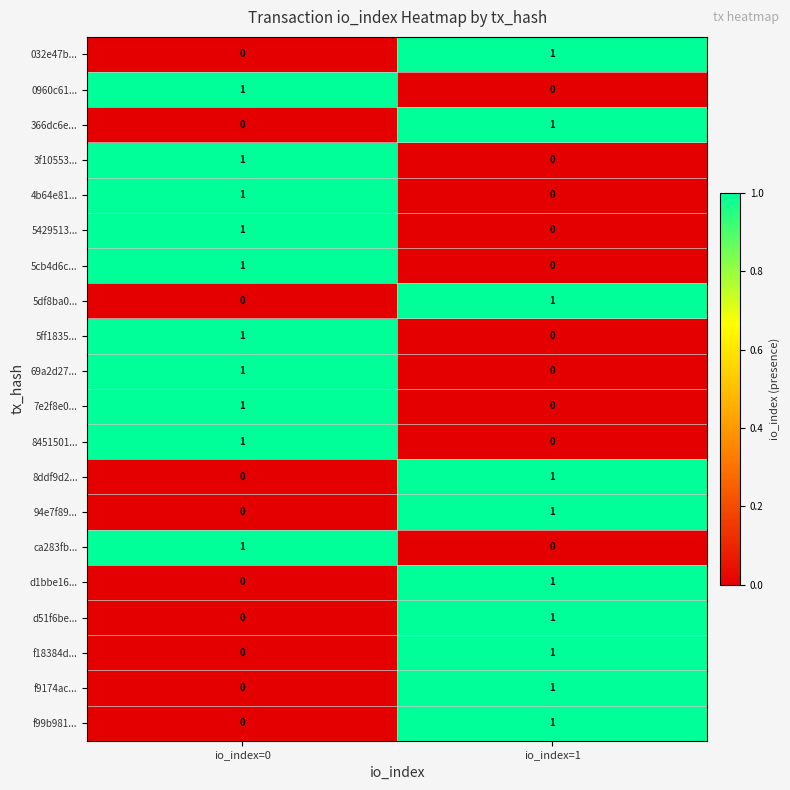

What is the total value across all series at io_index=0?

10